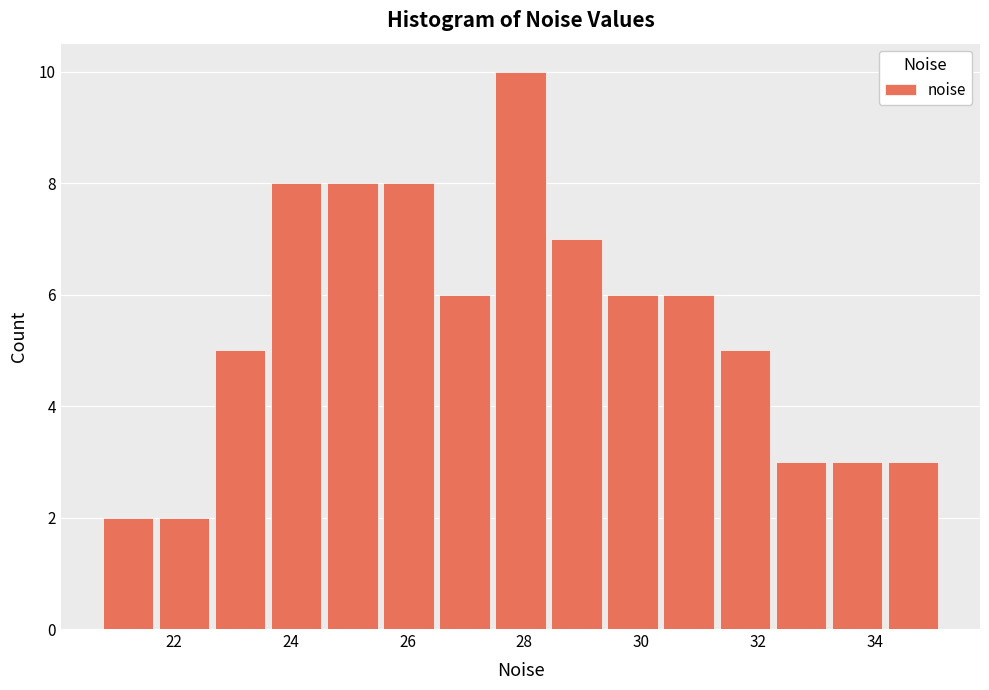

What is the height of the bar covering 29.4 to 30.4 on the x-axis? Neither the bar edges nor the heights are printed on the chart, so give them approximately, as read against the axes.

6